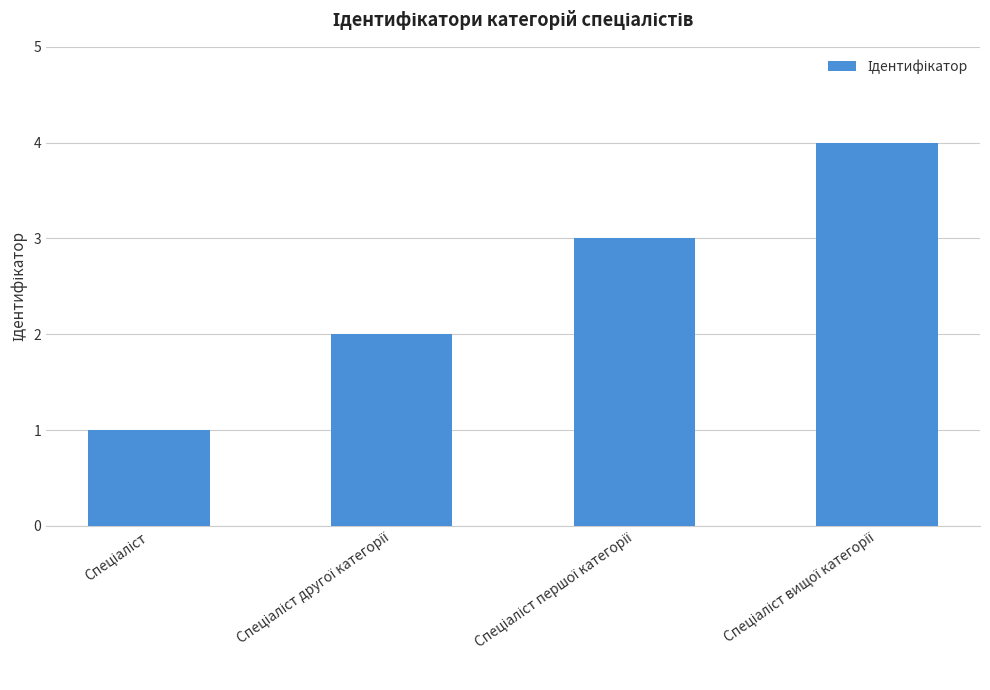

What is the maximum value shown in the chart?

4